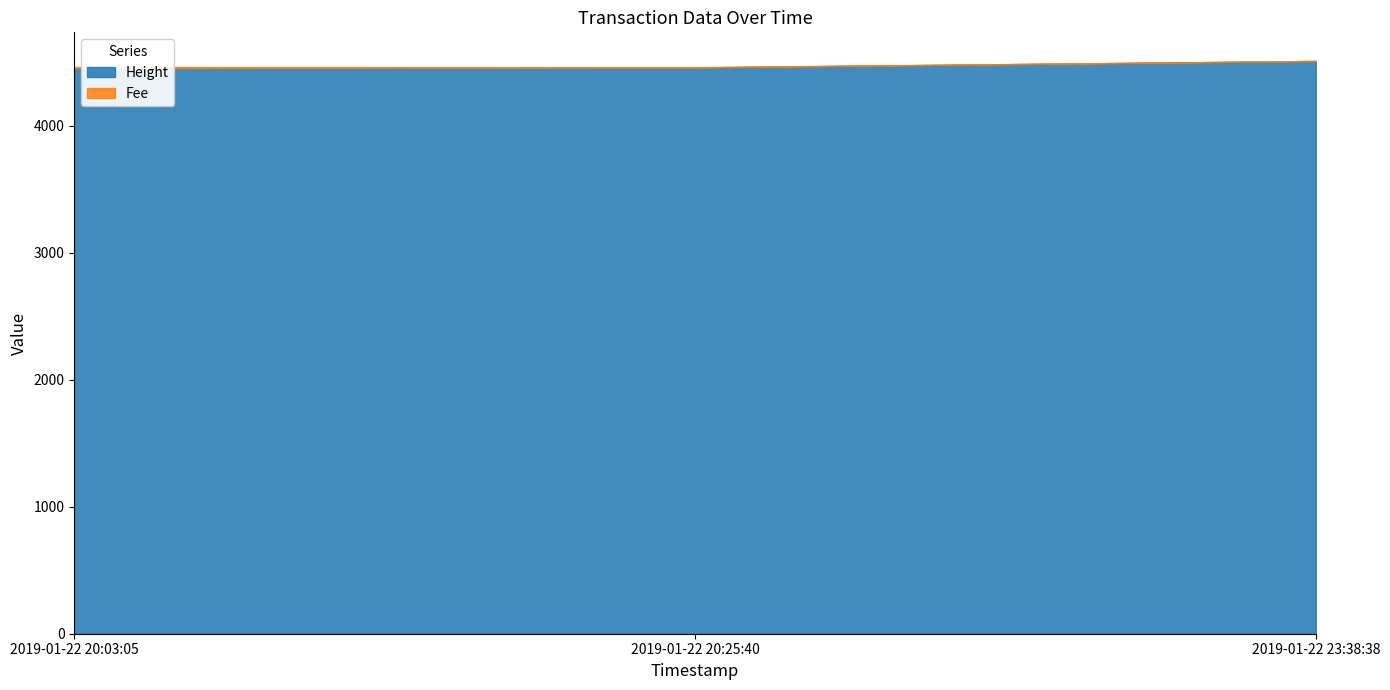

Between 2019-01-22 20:03:05 and 2019-01-22 23:38:38, which series saw the biggest shift?

Height